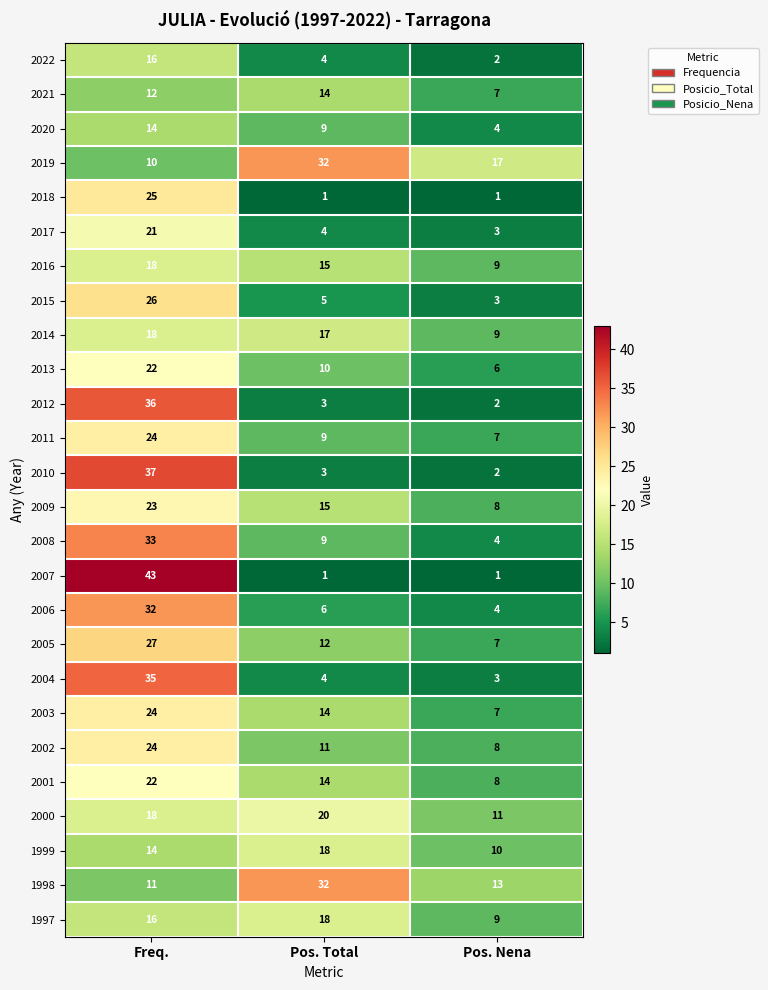

Where is 2009 nearest to the value 15?

Pos. Total